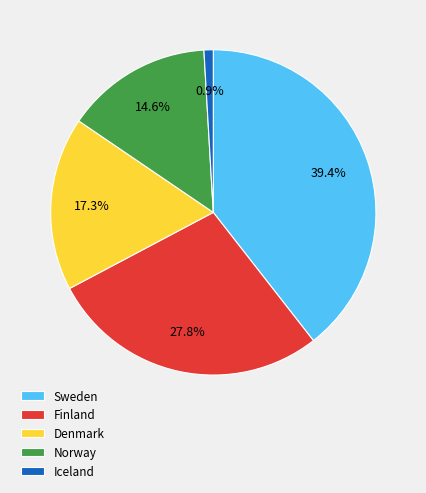

How many segments does this pie chart have?

5